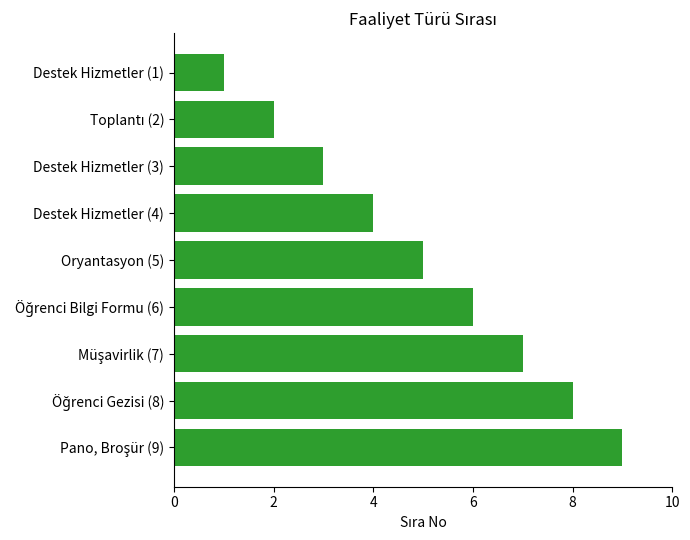

Are the bars grouped side by side (vs. stacked)?

No